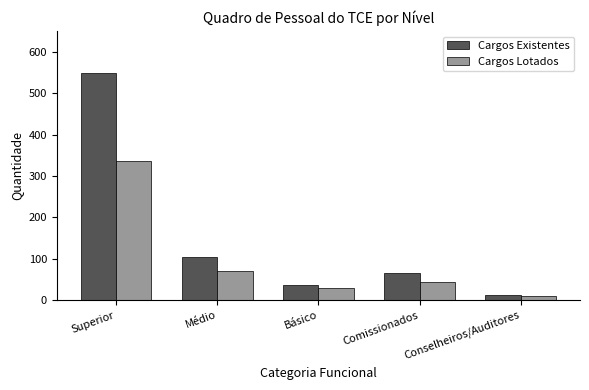

List the series in order of their overall mean, highest first.

Cargos Existentes, Cargos Lotados